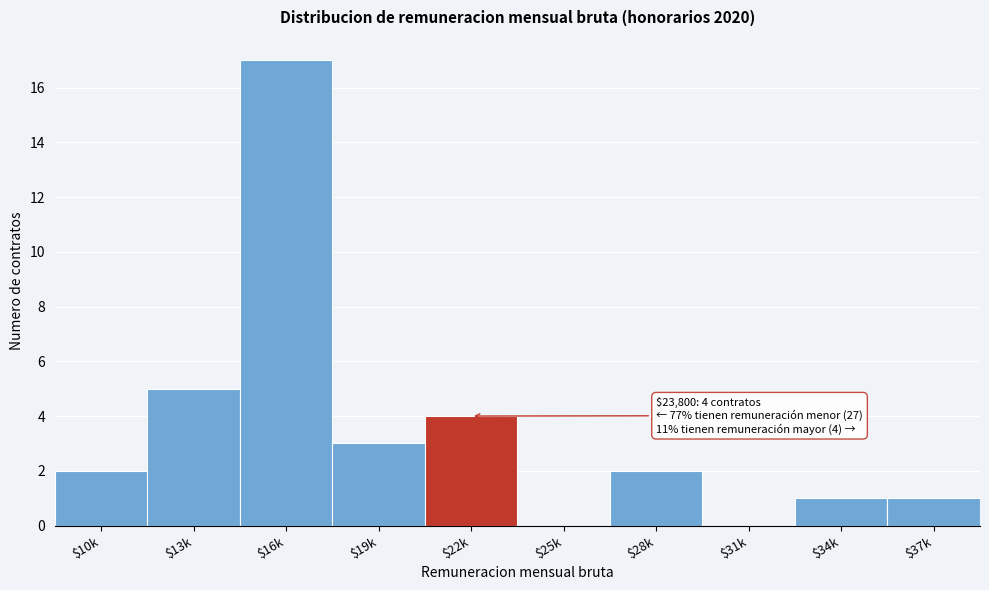

Read the value at $19k.

3